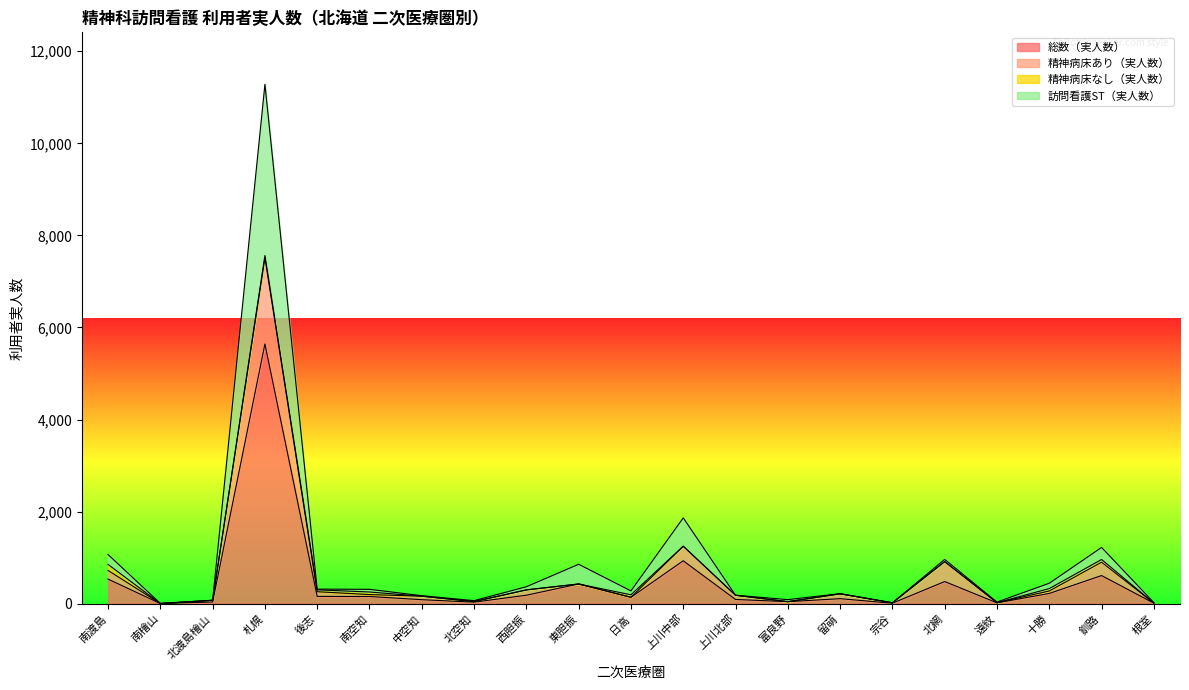

How many interior local peaks does the 精神病床あり（実人数） series have?

6